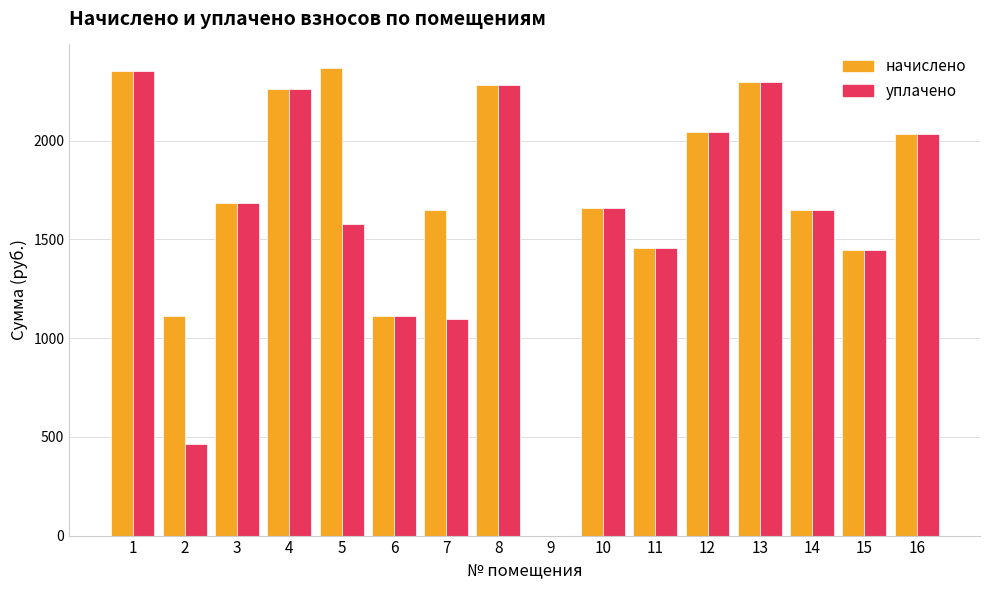

Between 7 and 16, which series saw the biggest shift?

уплачено